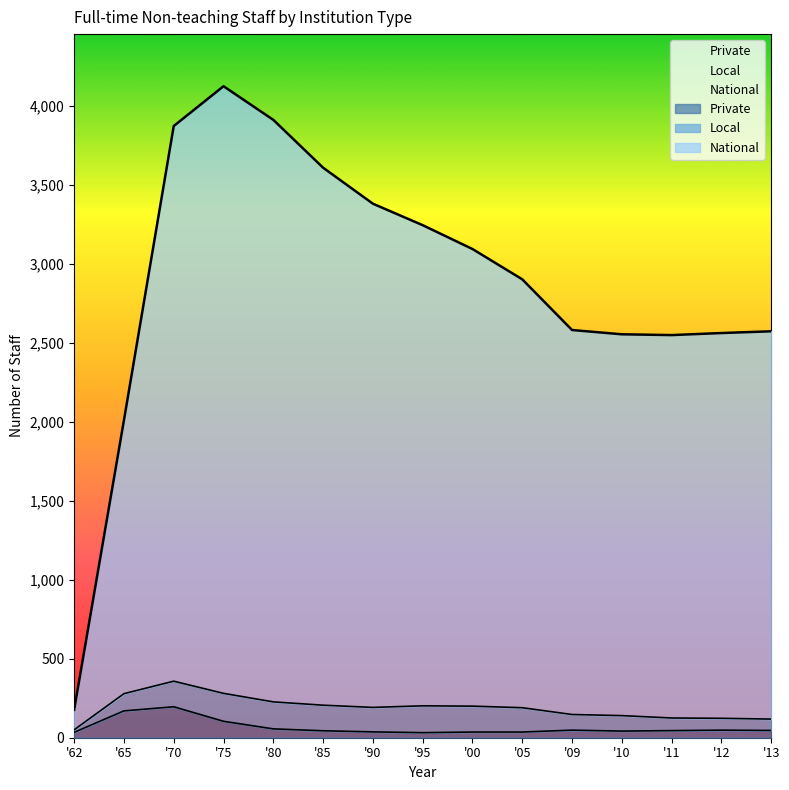

At which label is Private closest to 114?

'75